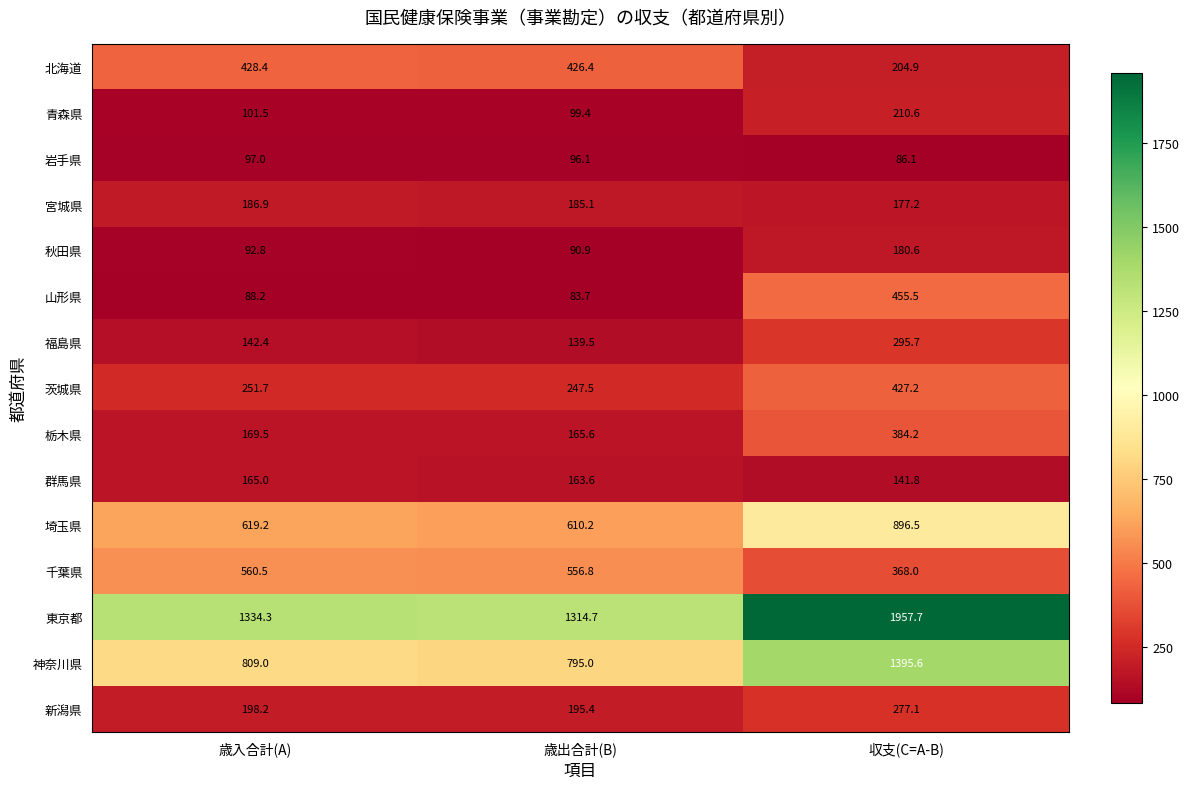

Which category has the highest value in the 栃木県 series?

収支(C=A-B)